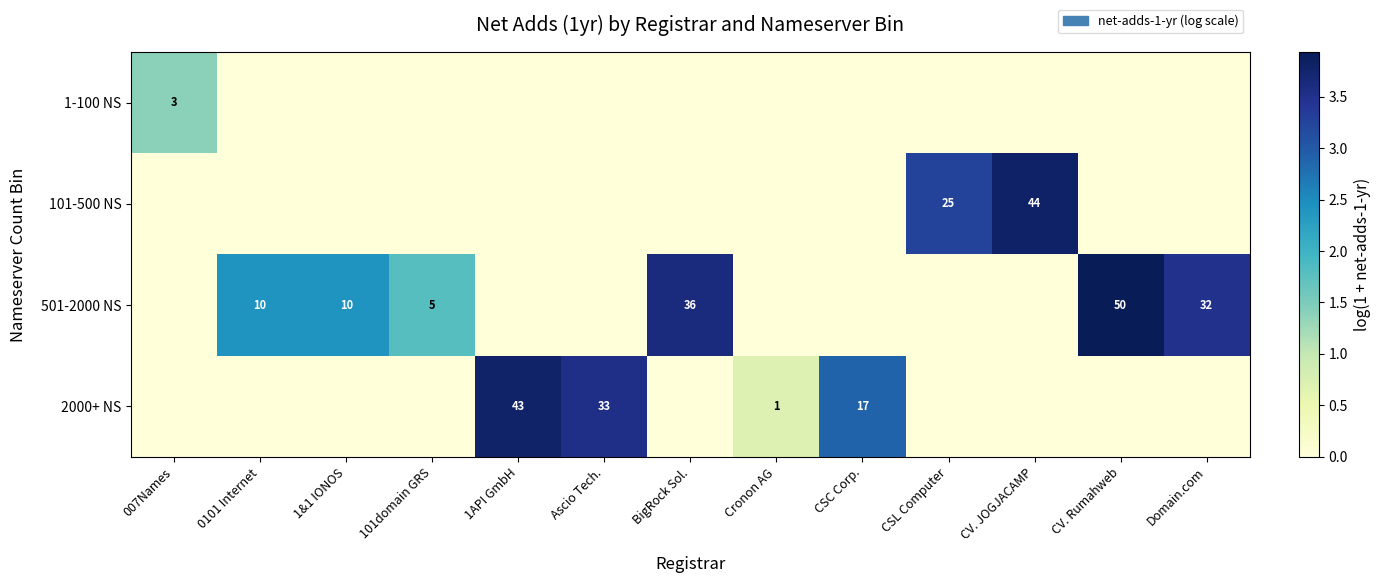

The value of 501-2000 NS at Domain.com is 32. True or false?

True